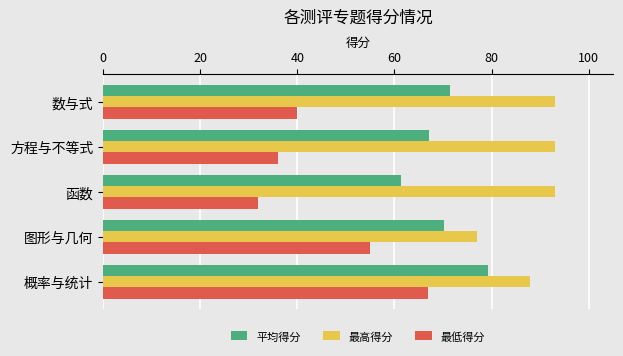

Where is 最高得分 nearest to the value 85?

概率与统计